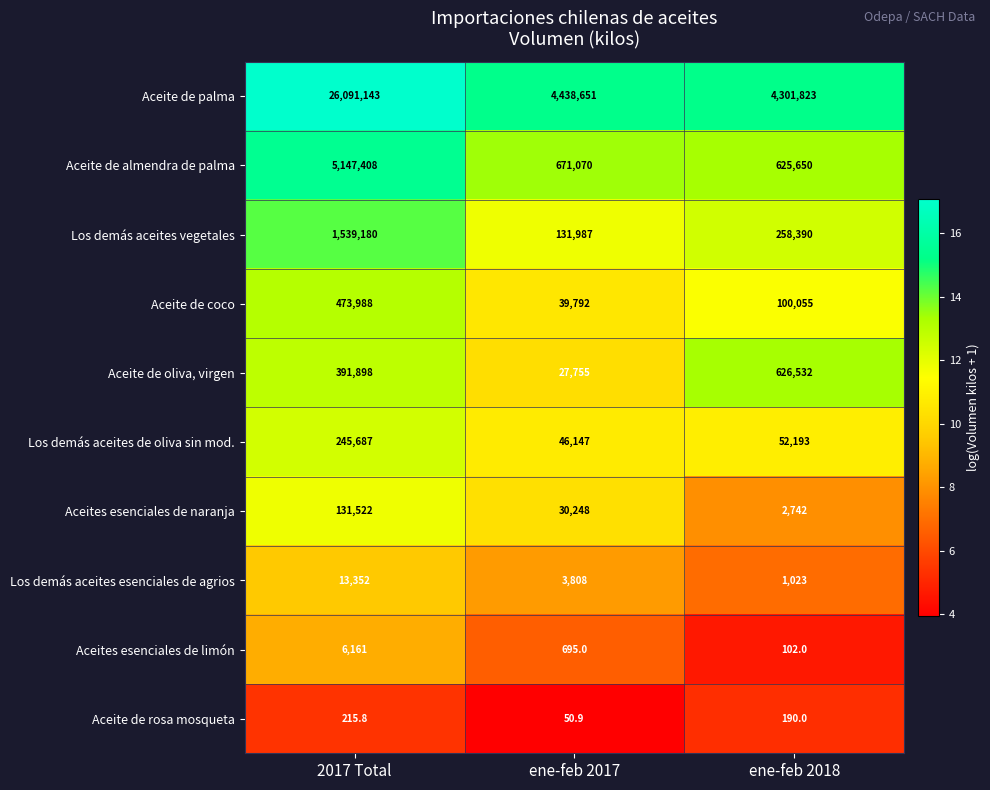

At which category does the chart reach its minimum across all series?

ene-feb 2017